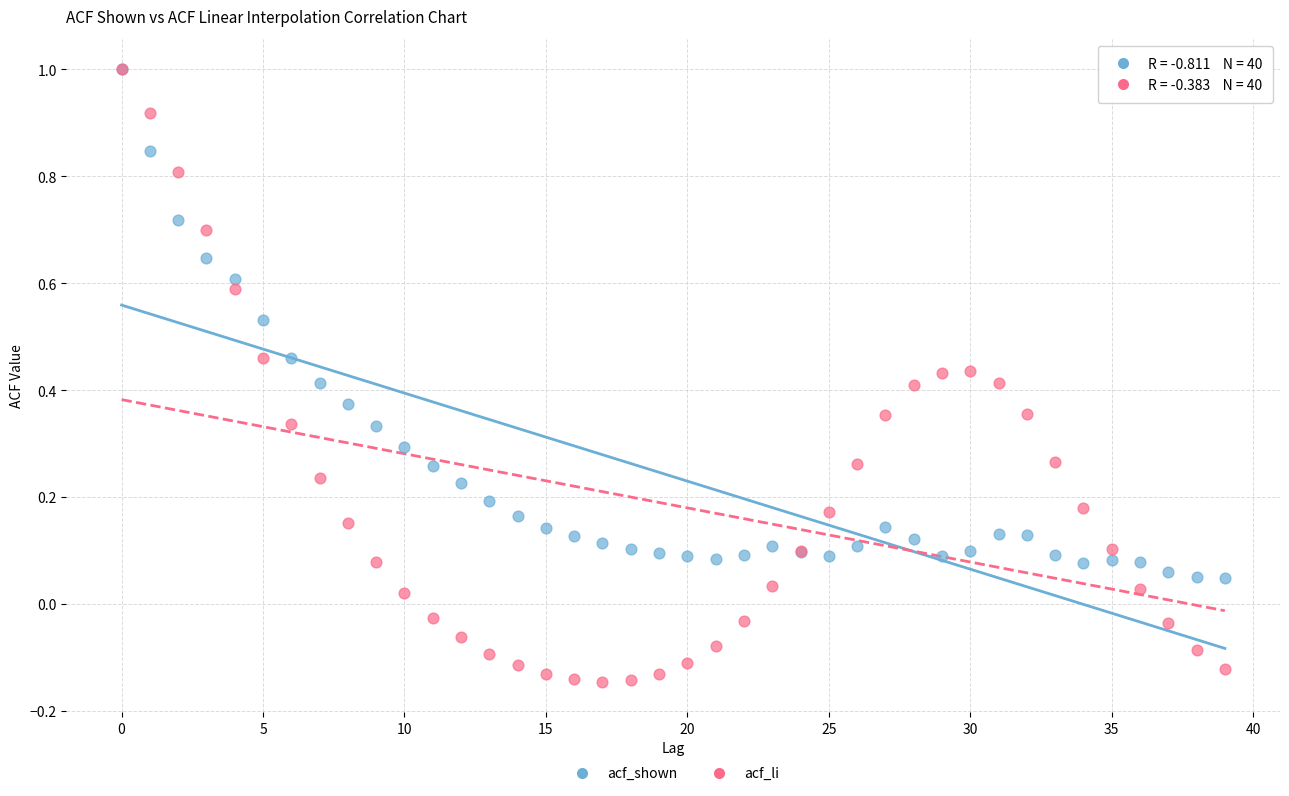

Which series has the largest Y range (max minus min)?

acf_li